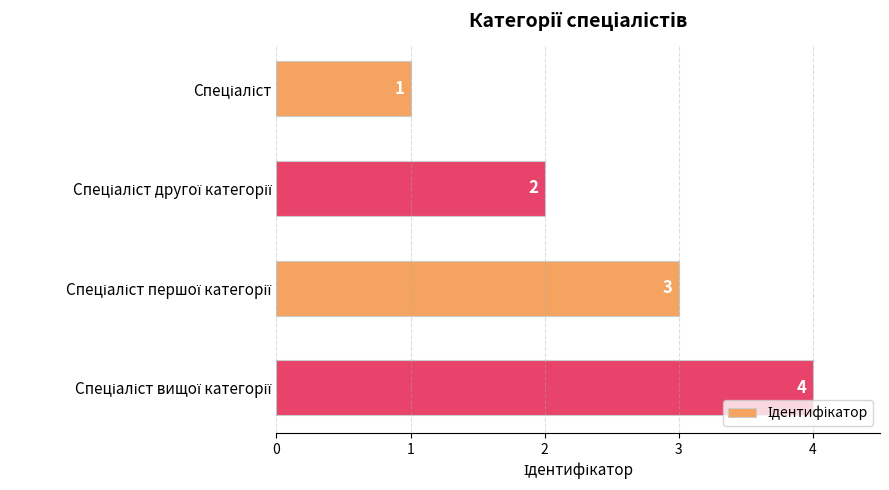

What is the value of the 1st bar from the top?

1